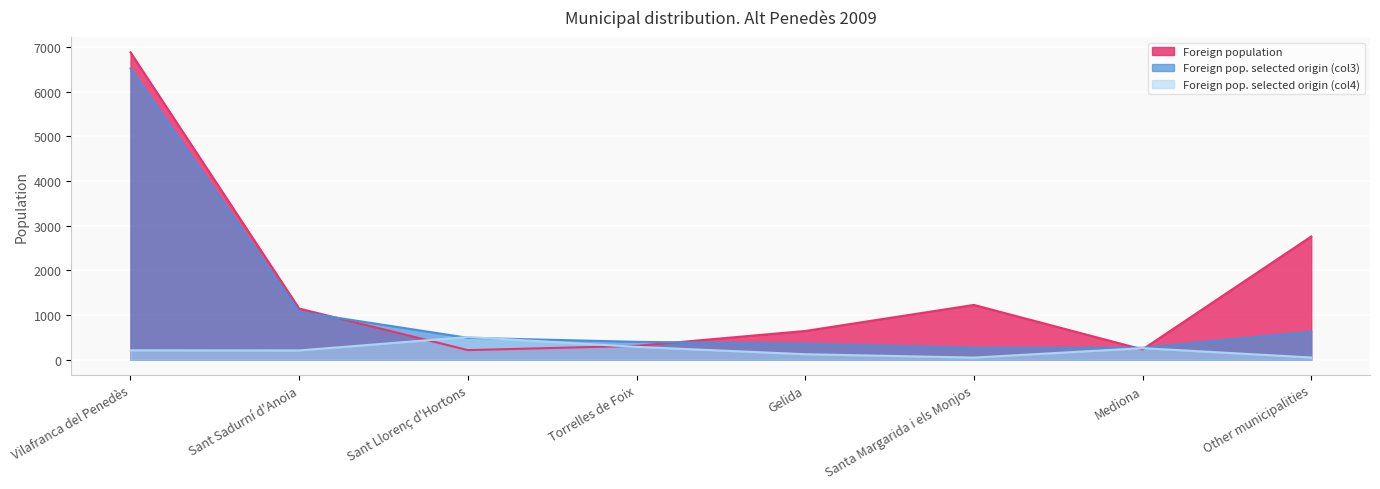

What value does the Foreign population series have at Santa Margarida i els Monjos, to the nearest 10?

1230